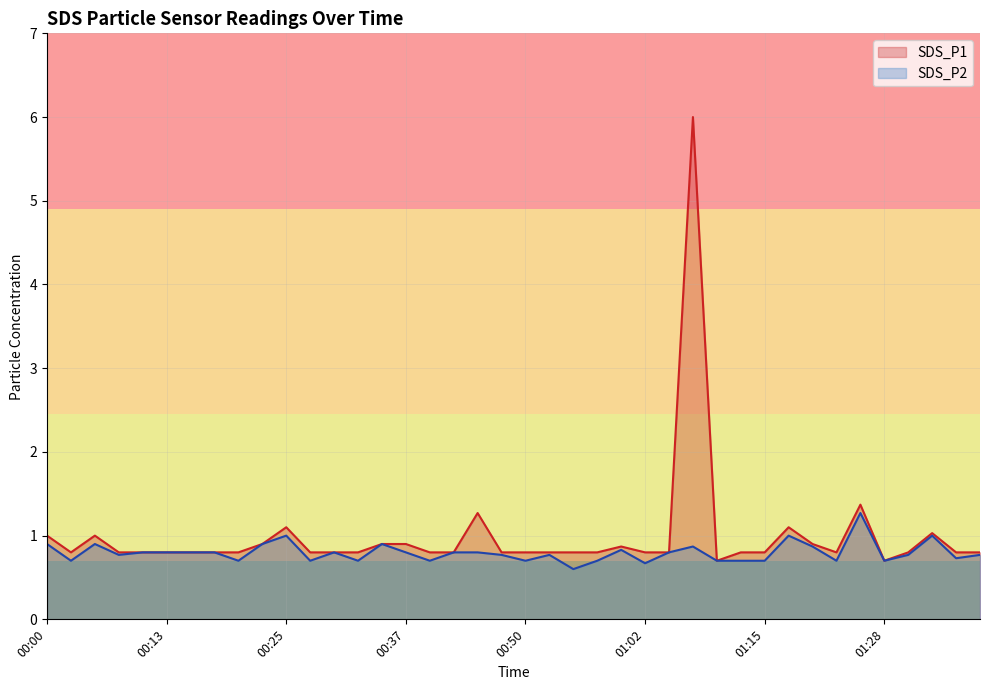

True or false: SDS_P1 and SDS_P2 cross at least once.

False